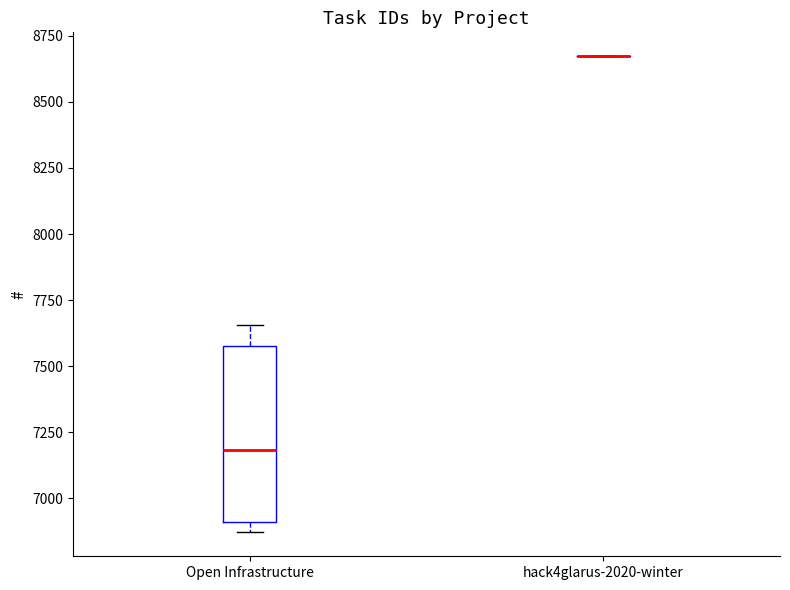

Reading left to right, transcribe this box plot: for each box, give where its median line is, the range the box spans, and where its two whiskers end, as read against the y-axis. The values are not printed on the chart, so give them approximately, as read against the axis.

Open Infrastructure: median 7200, box 6900 to 7600, whiskers 6850 to 7650
hack4glarus-2020-winter: box collapsed to a line at 8650, whiskers 8650 to 8650